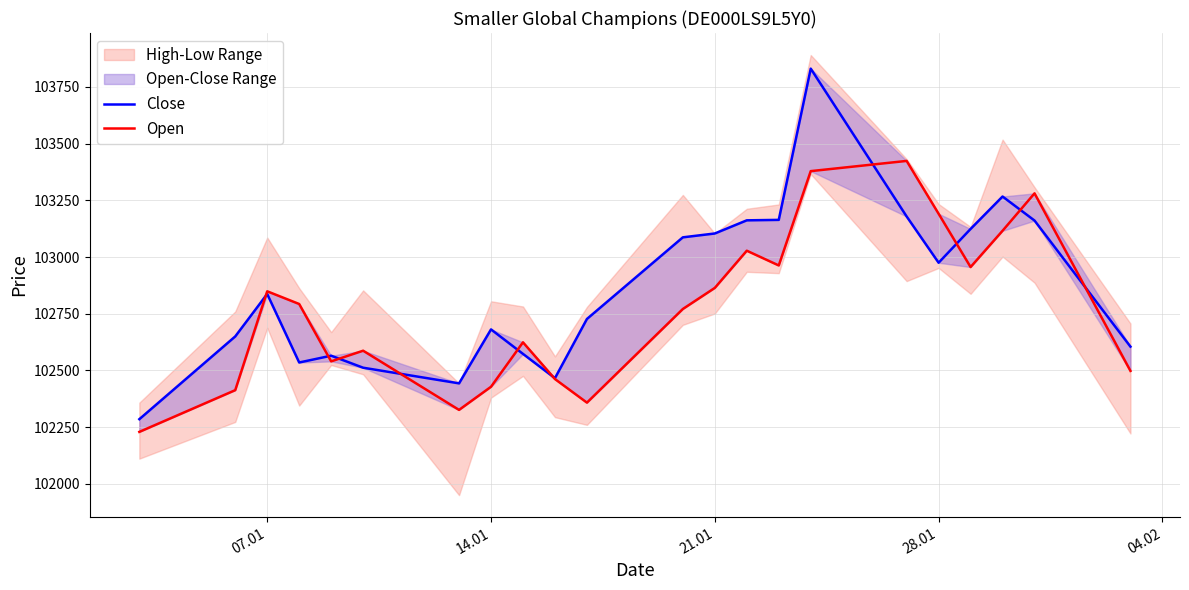

What is the sum of the Close values at 7 and 14.01?

205331